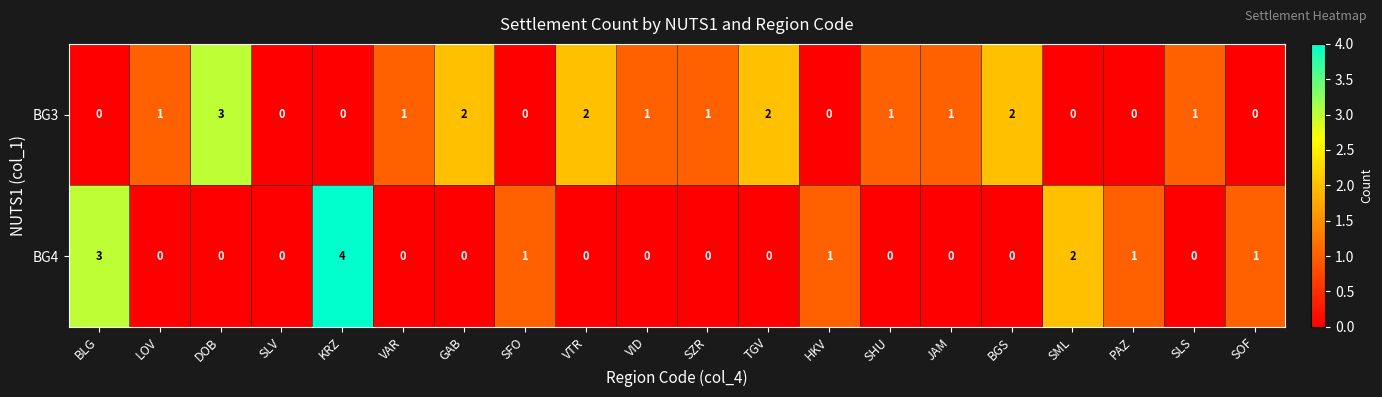

How many distinct data groups are displayed?

2